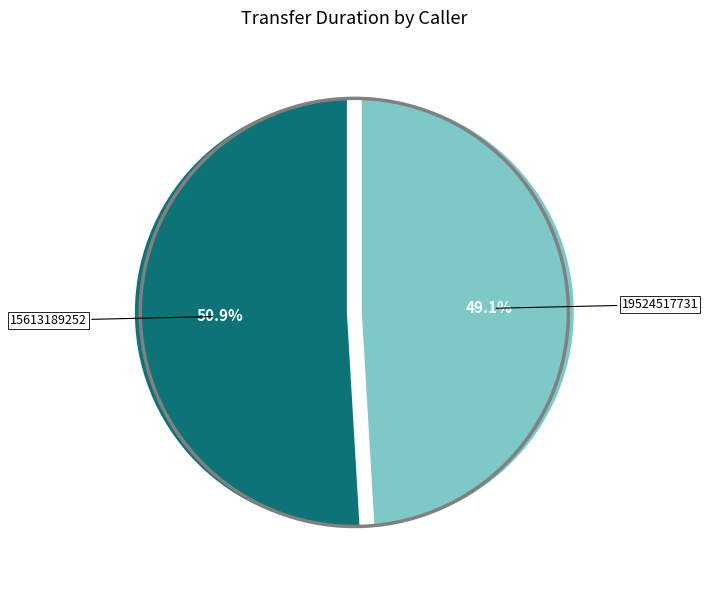

Approximately how many times larger is the value at 15613189252 compared to 19524517731?

1.0